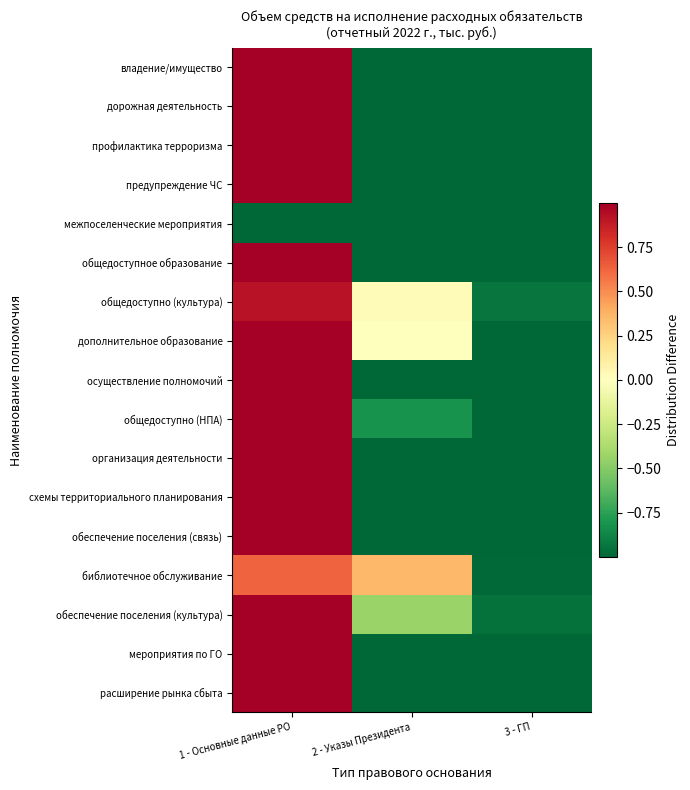

Reading left to right, list all the values displayed in this chart.

владение/имущество: 1 - Основные данные РО=2.0	2 - Указы Президента=-1.0	3 - ГП=-1.0
дорожная деятельность: 1 - Основные данные РО=2.0	2 - Указы Президента=-1.0	3 - ГП=-1.0
профилактика терроризма: 1 - Основные данные РО=2.0	2 - Указы Президента=-1.0	3 - ГП=-1.0
предупреждение ЧС: 1 - Основные данные РО=2.0	2 - Указы Президента=-1.0	3 - ГП=-1.0
межпоселенческие мероприятия: 1 - Основные данные РО=-1.0	2 - Указы Президента=-1.0	3 - ГП=-1.0
общедоступное образование: 1 - Основные данные РО=2.0	2 - Указы Президента=-1.0	3 - ГП=-1.0
общедоступно (культура): 1 - Основные данные РО=0.9	2 - Указы Президента=0.0	3 - ГП=-0.9
дополнительное образование: 1 - Основные данные РО=1.0	2 - Указы Президента=0.0	3 - ГП=-1.0
осуществление полномочий: 1 - Основные данные РО=2.0	2 - Указы Президента=-1.0	3 - ГП=-1.0
общедоступно (НПА): 1 - Основные данные РО=1.8	2 - Указы Президента=-0.8	3 - ГП=-1.0
организация деятельности: 1 - Основные данные РО=2.0	2 - Указы Президента=-1.0	3 - ГП=-1.0
схемы территориального планирования: 1 - Основные данные РО=2.0	2 - Указы Президента=-1.0	3 - ГП=-1.0
обеспечение поселения (связь): 1 - Основные данные РО=2.0	2 - Указы Президента=-1.0	3 - ГП=-1.0
библиотечное обслуживание: 1 - Основные данные РО=0.6	2 - Указы Президента=0.4	3 - ГП=-1.0
обеспечение поселения (культура): 1 - Основные данные РО=1.4	2 - Указы Президента=-0.4	3 - ГП=-1.0
мероприятия по ГО: 1 - Основные данные РО=2.0	2 - Указы Президента=-1.0	3 - ГП=-1.0
расширение рынка сбыта: 1 - Основные данные РО=2.0	2 - Указы Президента=-1.0	3 - ГП=-1.0